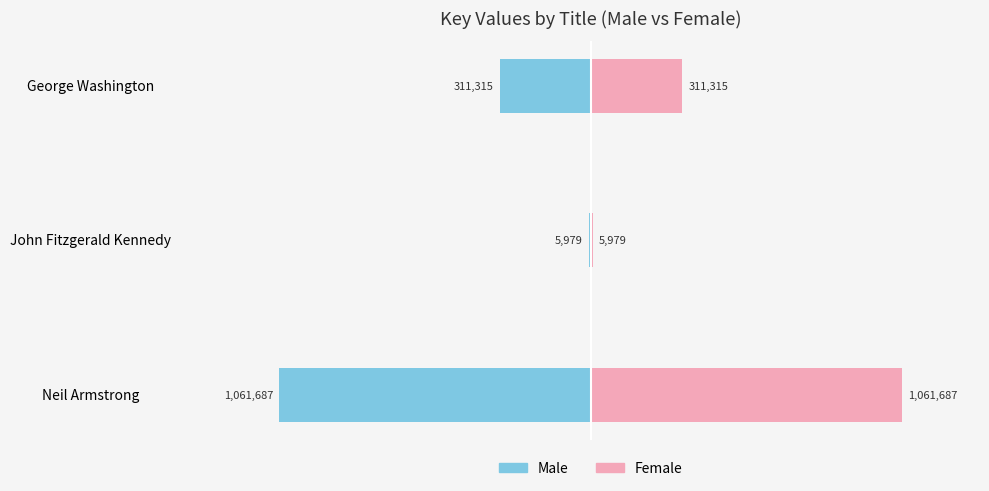

Count the Female values in the range 5979 to 1061687.

3